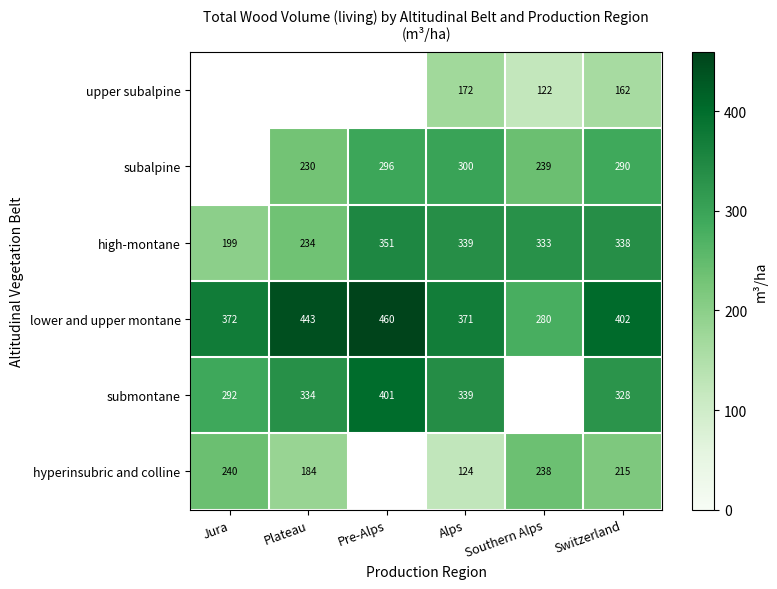

The lower and upper montane series shows 644.9 at Switzerland. True or false?

False